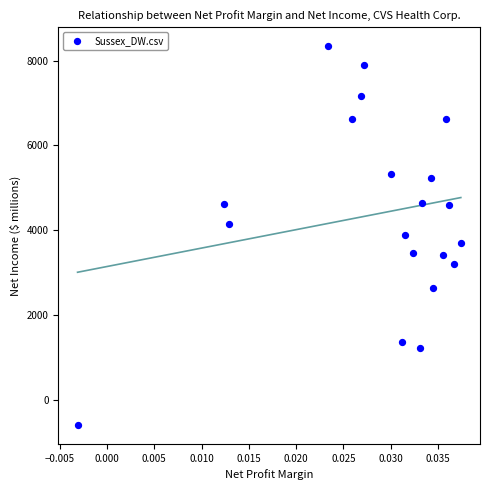

What is the range of Y values (max minus min)?

8938